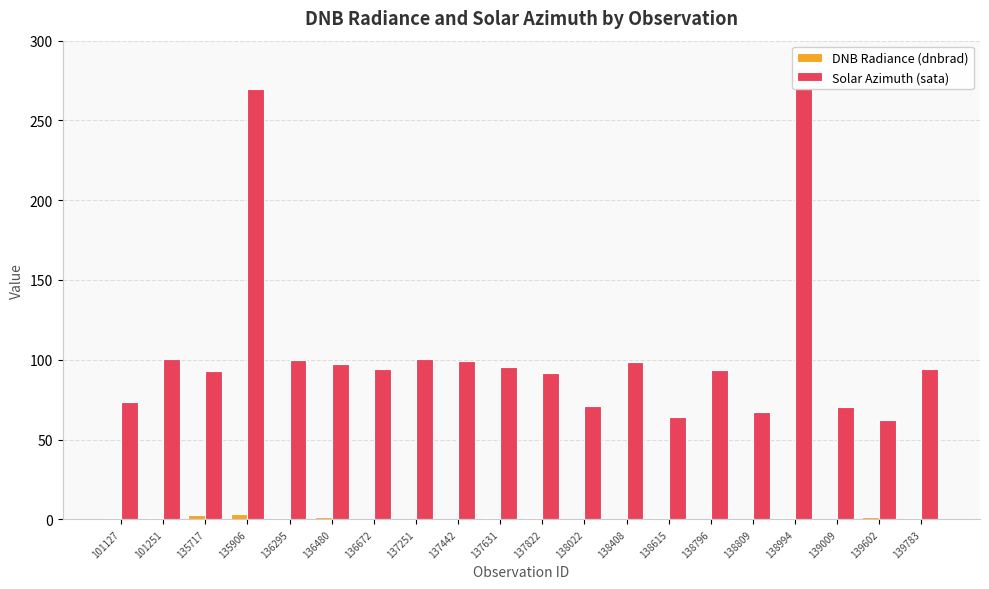

Which series changed the most between 137442 and 138994?

Solar Azimuth (sata)